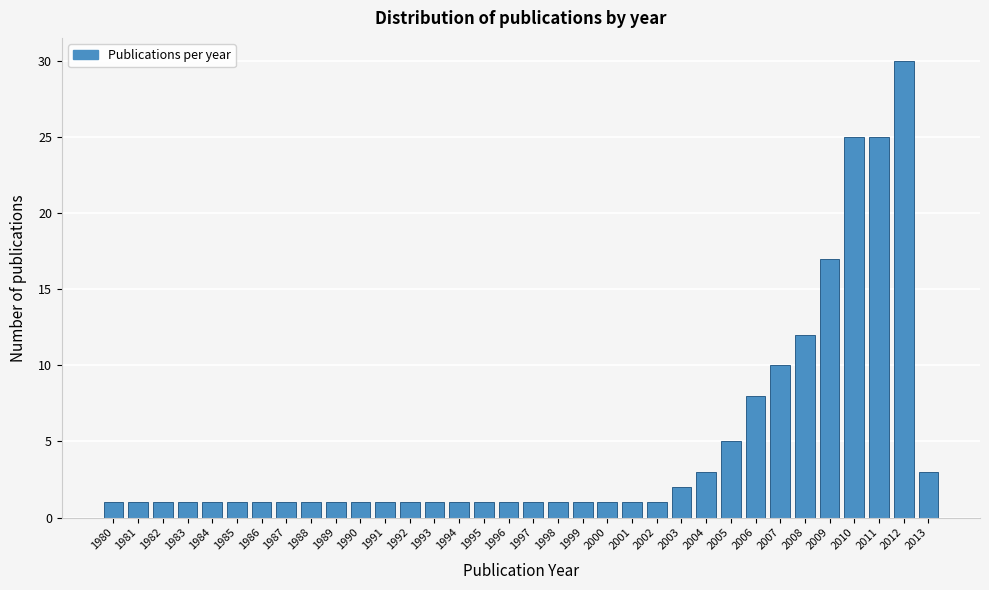

What is the change in value from 2006 to 2010?

+17